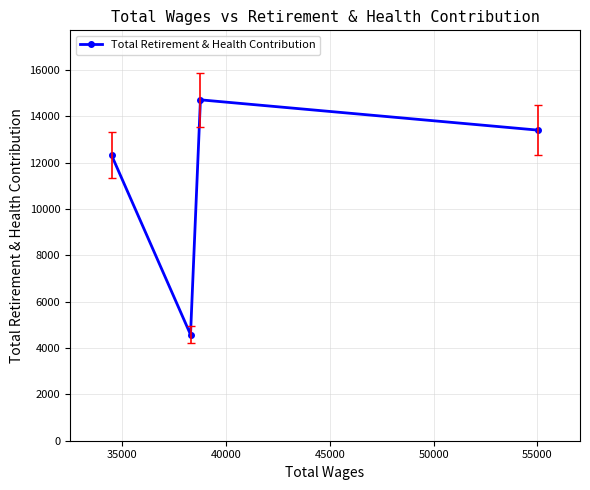

True or false: the data has more than 1 interior local peaks.

False